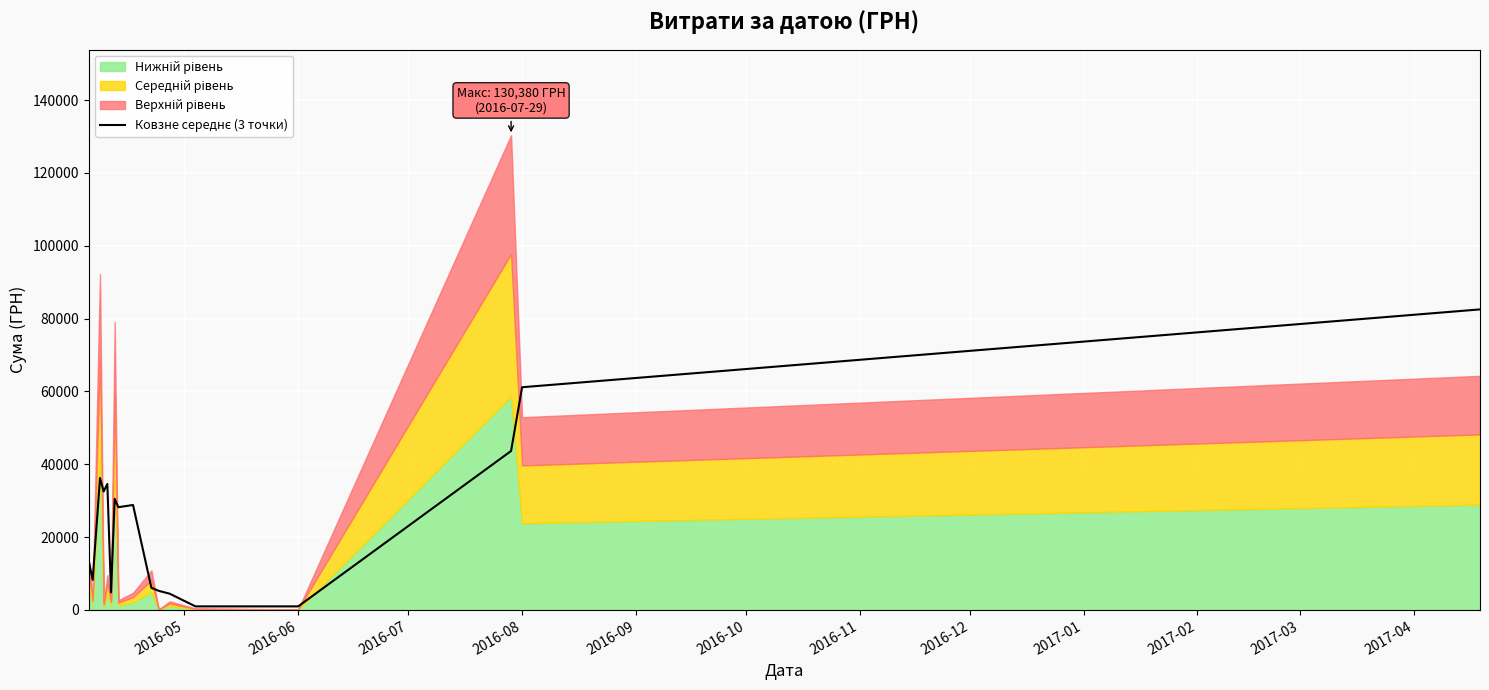

True or false: the data shows 1772.3 at 2017-04.

False